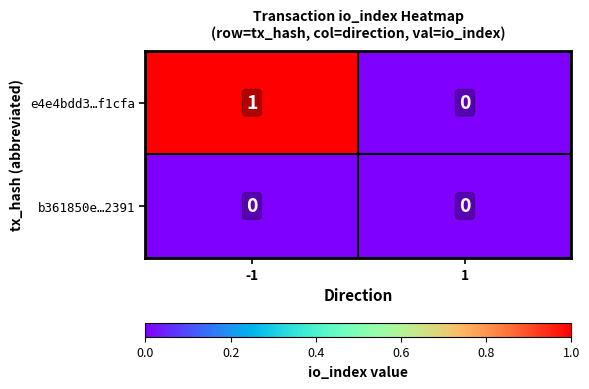

Reading left to right, what are all the values shown in this chart?

e4e4bdd3…f1cfa: 1	0
b361850e…2391: 0	0